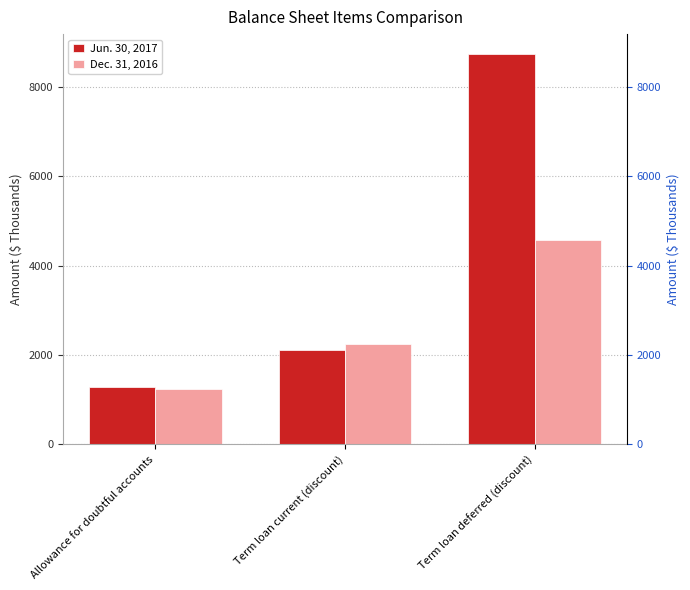

Which series changed the most between Allowance for doubtful accounts and Term loan current (discount)?

Dec. 31, 2016